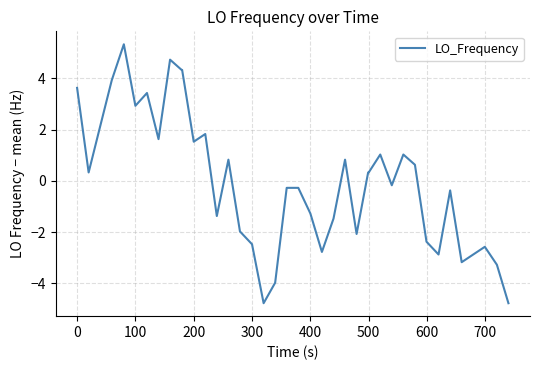

What is the greatest value displayed?

5.3